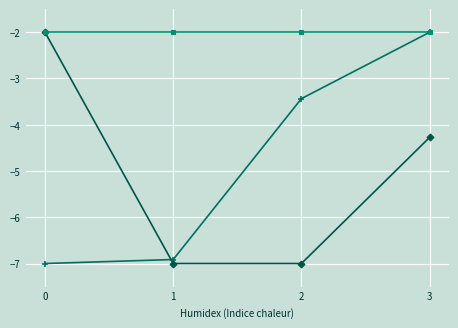

What is the spread (max minus min) of values at 1?

5.0